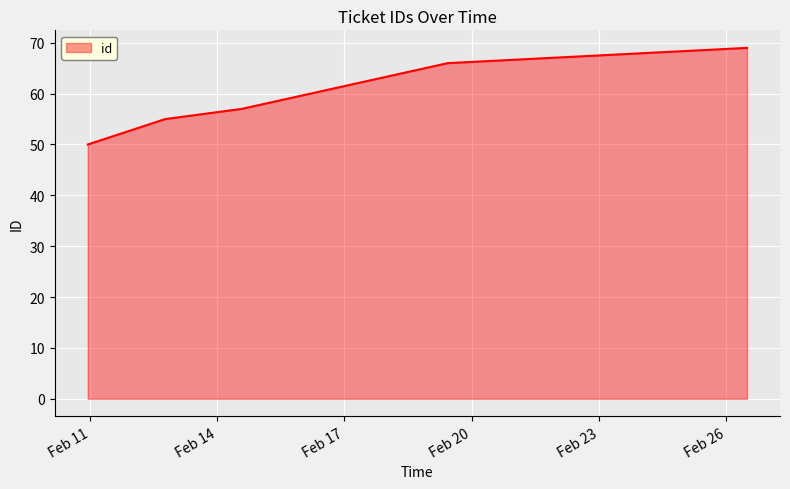

What is the smallest value displayed?

50